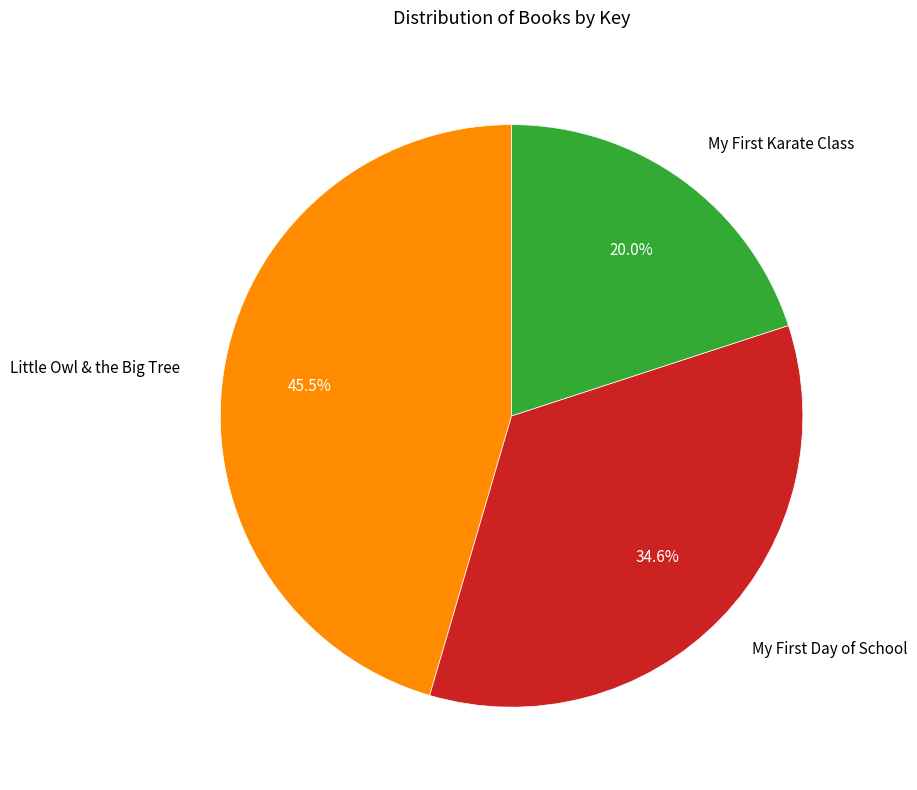

How many segments does this pie chart have?

3